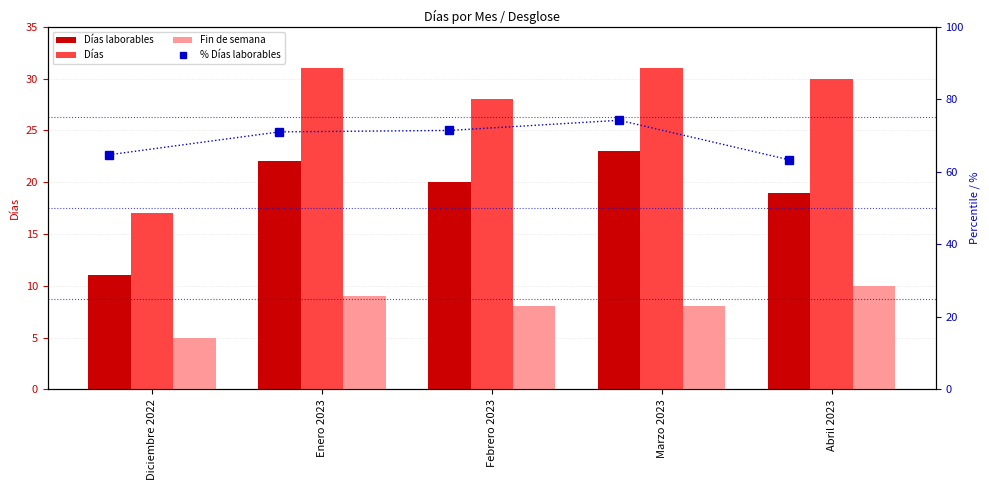

What is the difference between the % Días laborables values at Marzo 2023 and Abril 2023?

10.9